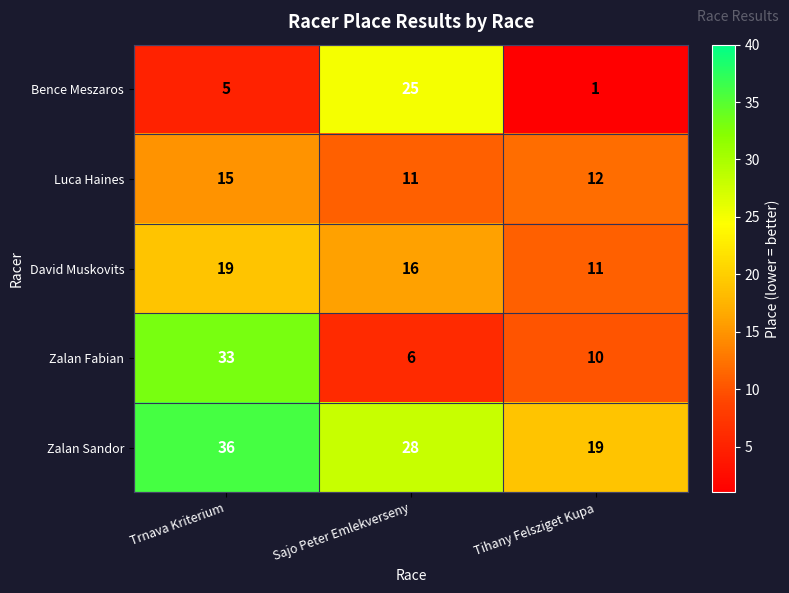

Between Trnava Kriterium and Sajo Peter Emlekverseny, which series saw the biggest shift?

Zalan Fabian